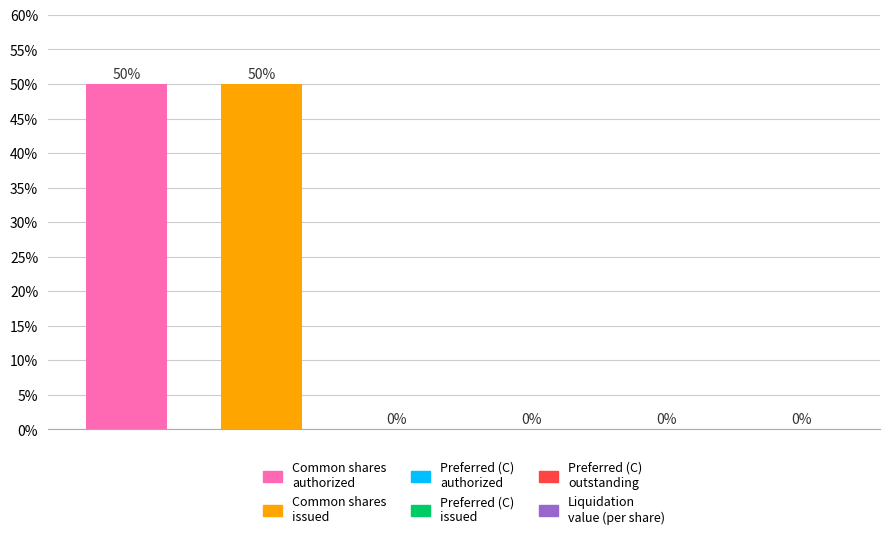

What is the sum of all values?

100.0